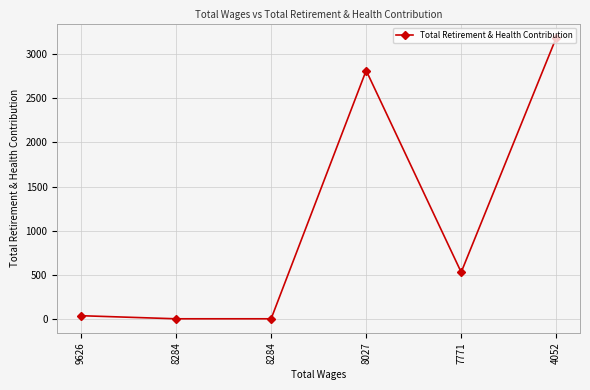

Reading left to right, list all the values displayed in this chart.

35	0	0	2816	528	3189